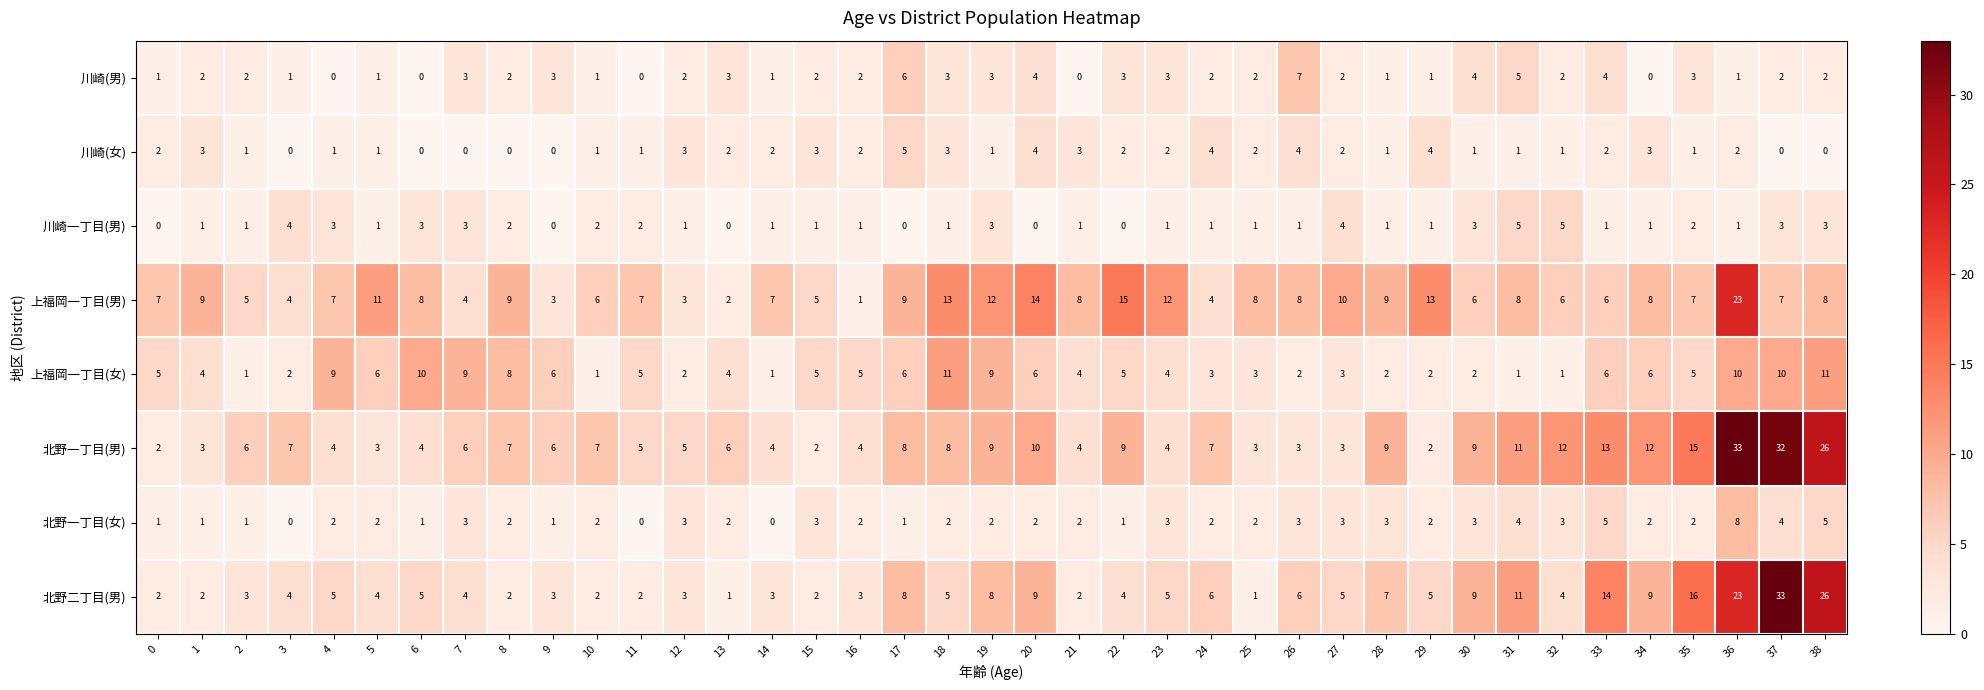

Count the 川崎(男) values in the range 1 to 3.

28